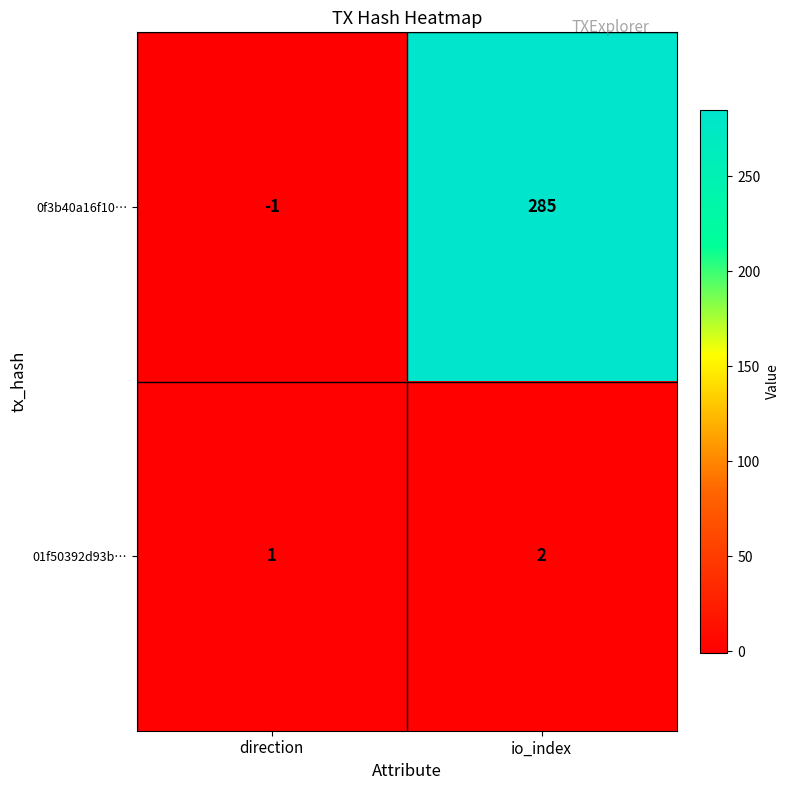

Which label corresponds to the smallest value in the chart?

direction